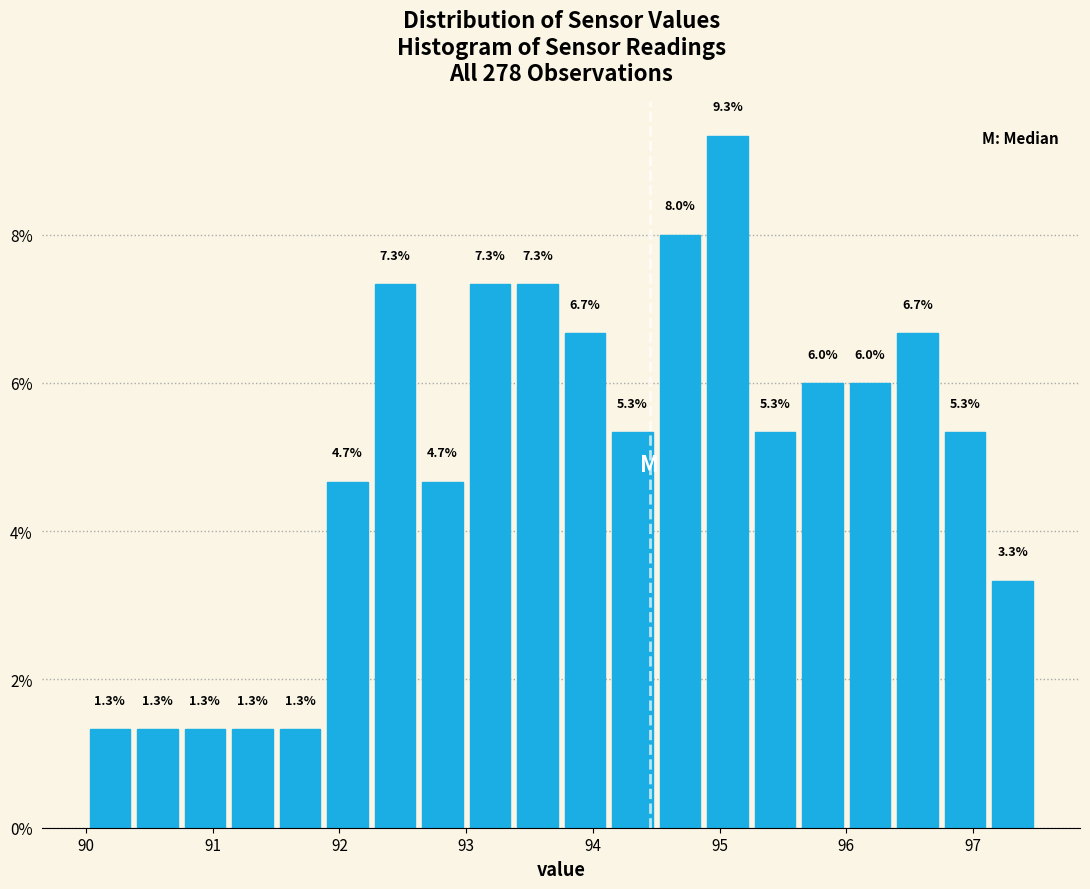

Read against the x-axis, roughly where is the centre of the tallest bar?

95.1